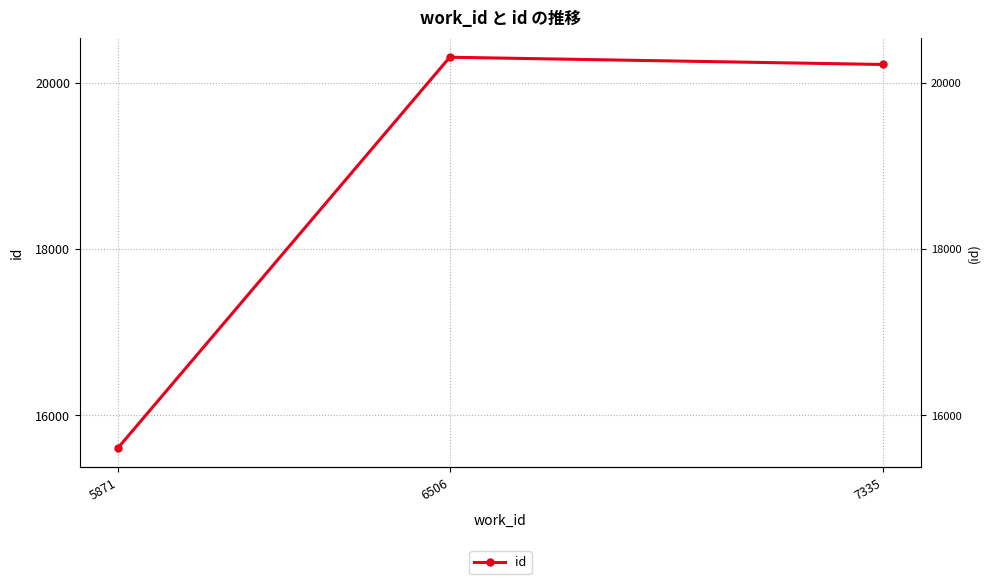

Does the chart display data point markers on the line(s)?

Yes